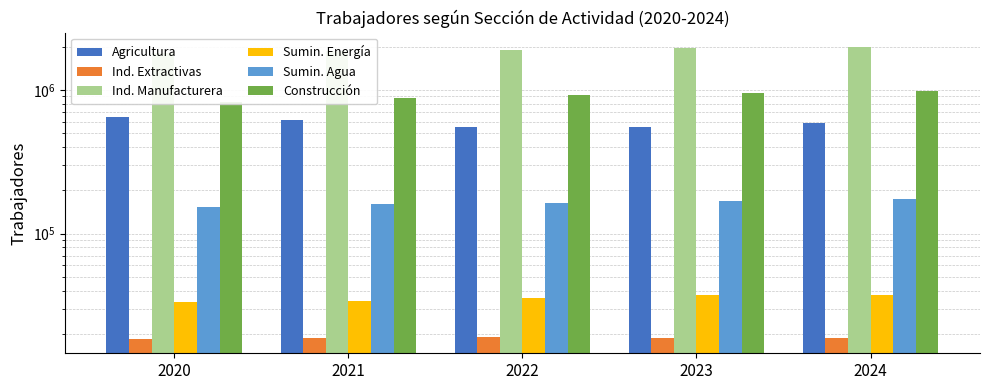

What is the greatest value displayed?

1981458